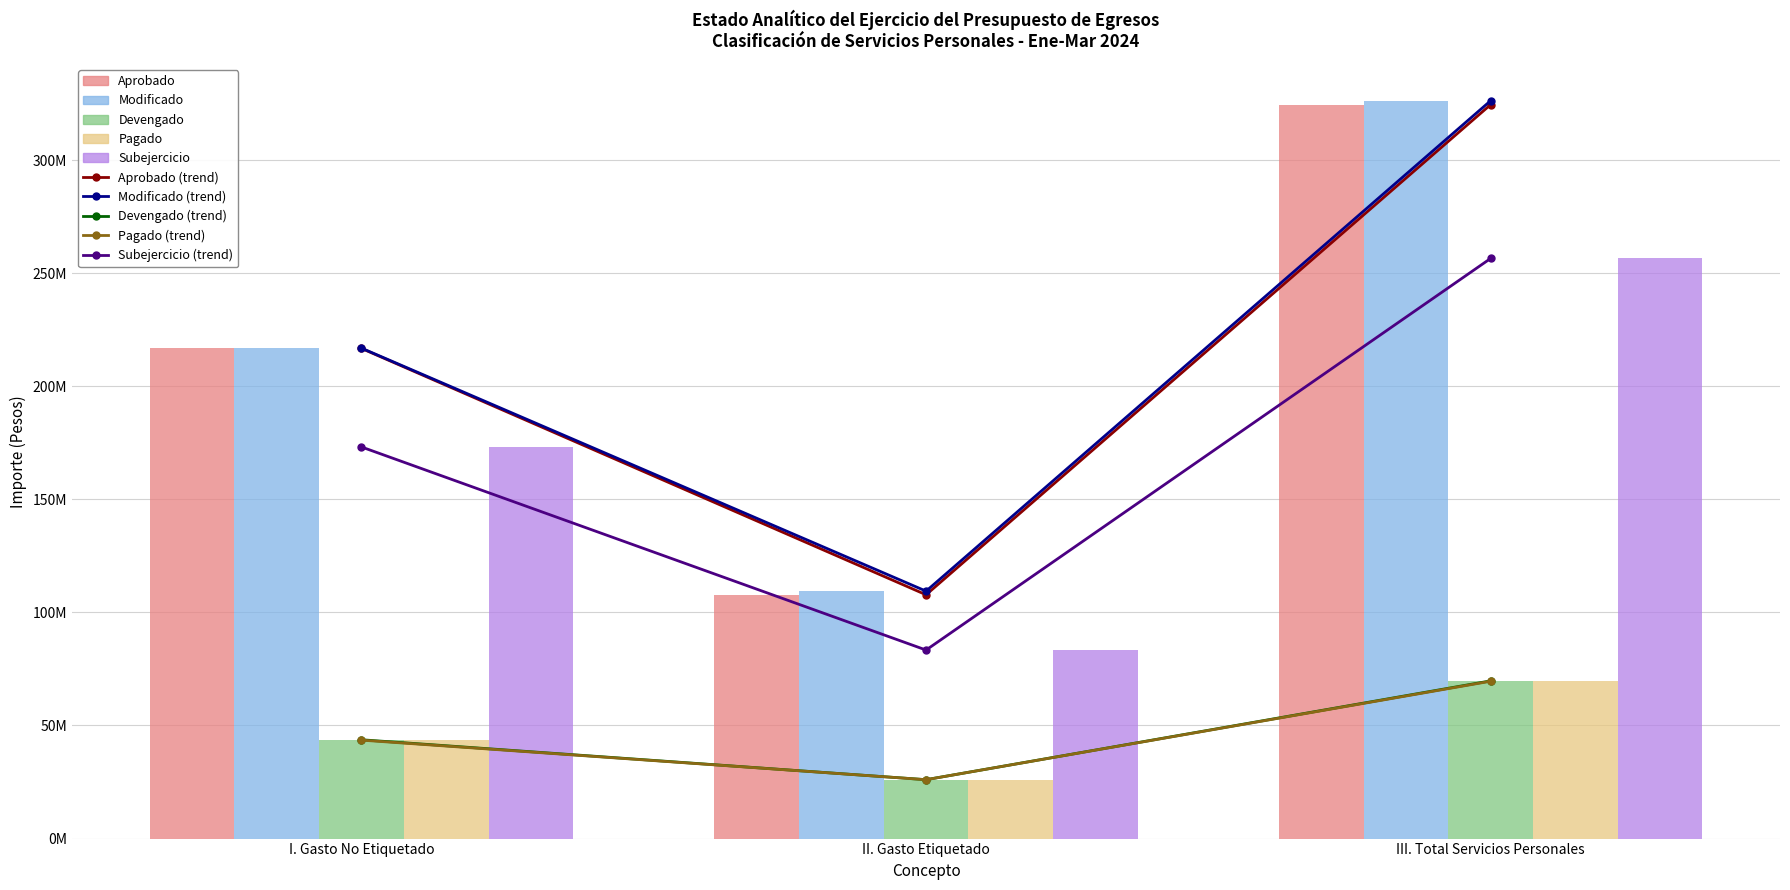

What is the minimum value shown in the chart?

26039710.2